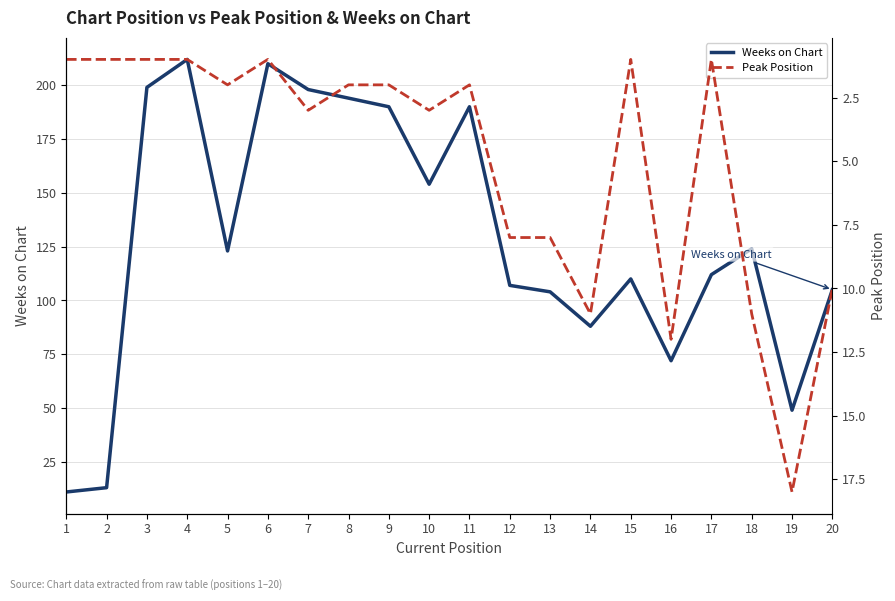

Between 18 and 8, which is larger?

8